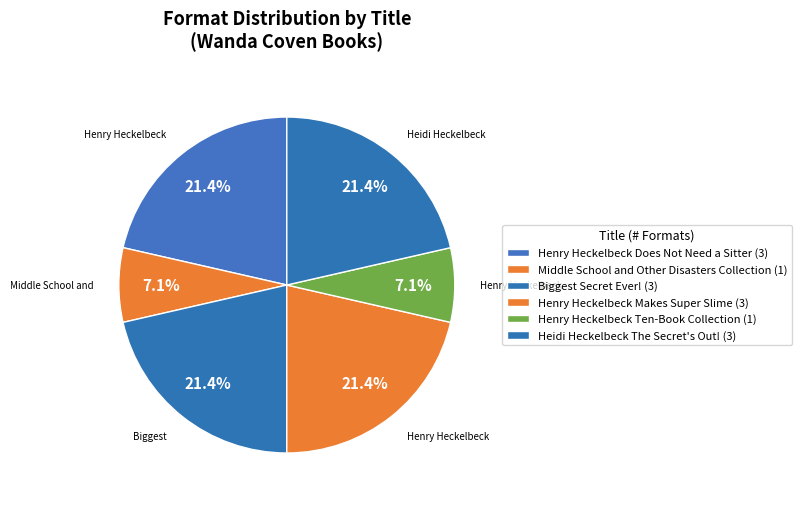

Is there any slice that represents more than half of the pie?

No